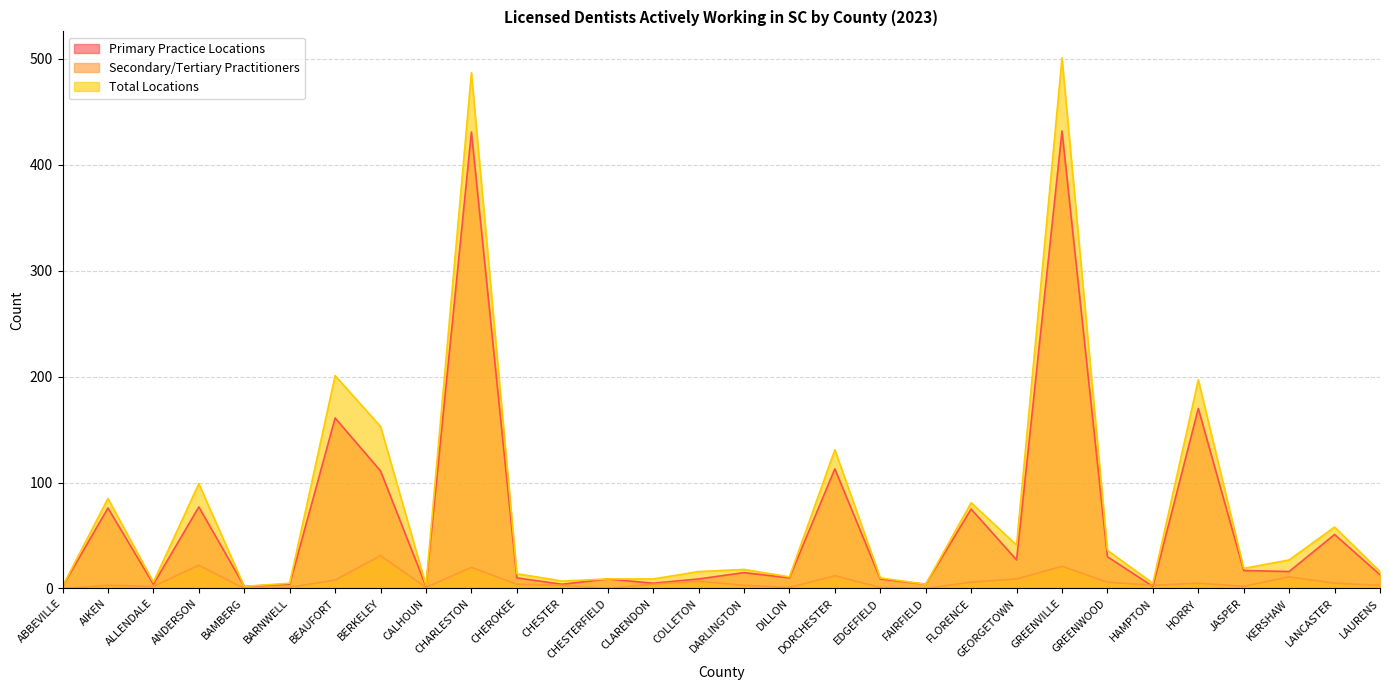

At how many categories does at least one series exceed 312?

2